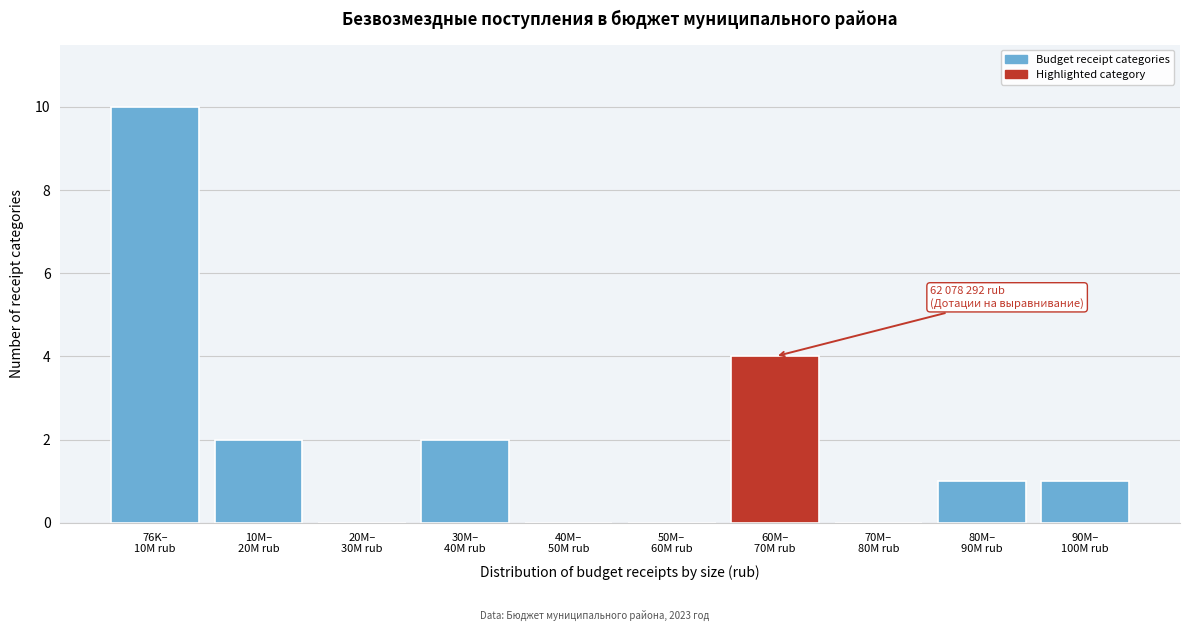

What is the sum of all values?

20